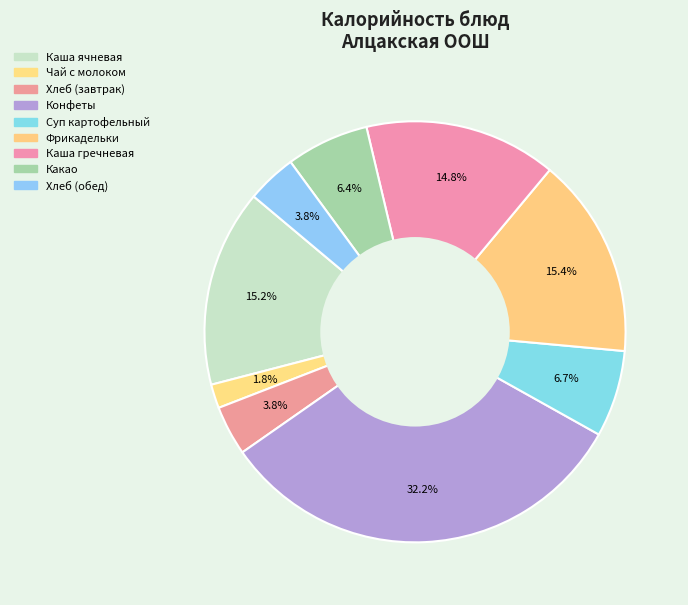

Which has a higher value, Хлеб (обед) or Каша гречневая?

Каша гречневая